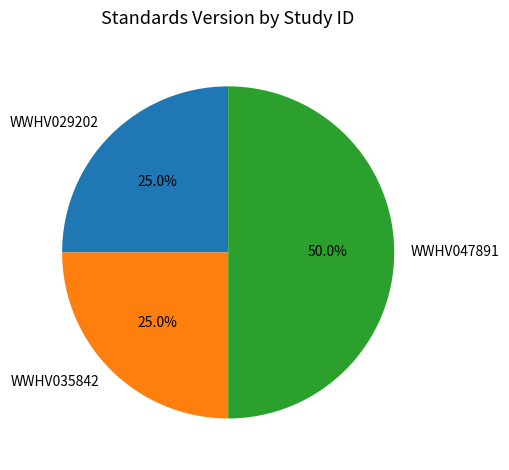

True or false: WWHV029202 accounts for 25% of the total.

True